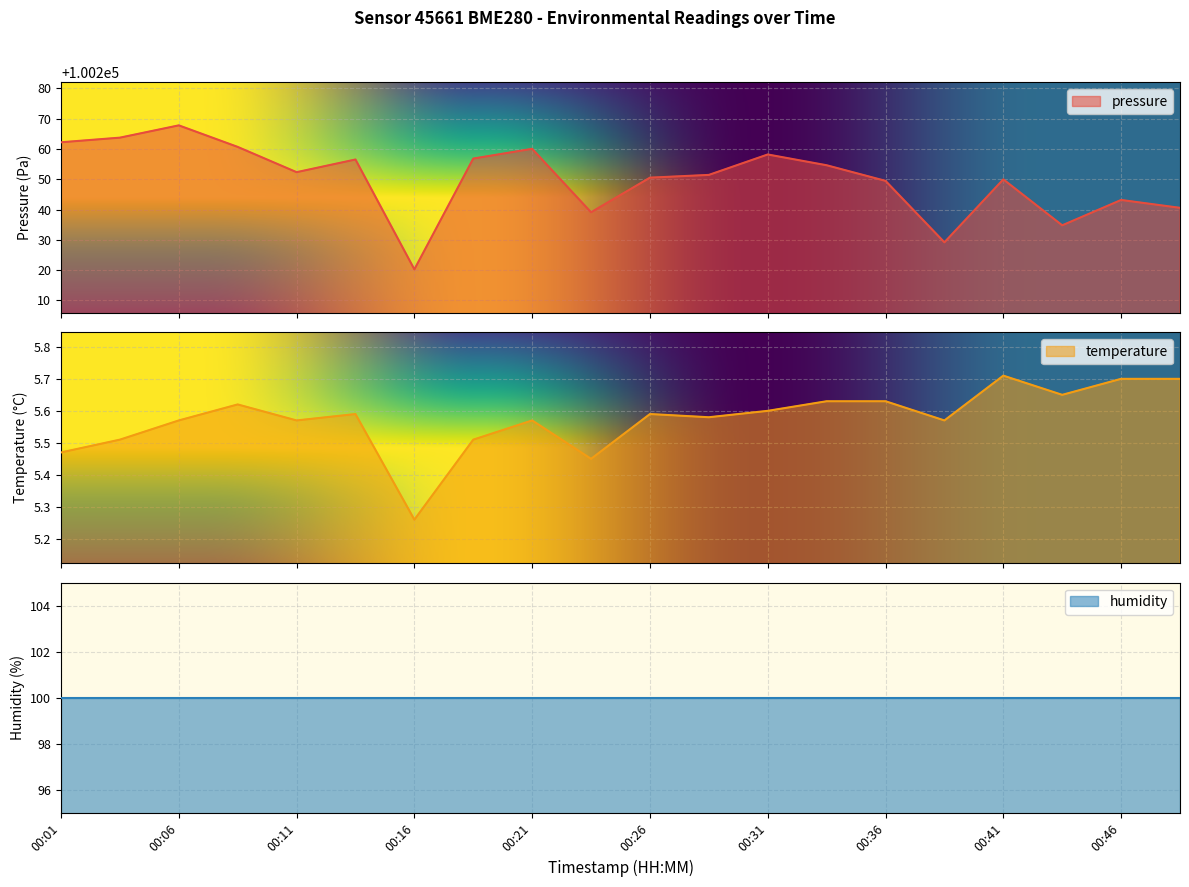

How many categories are shown in the chart?

20